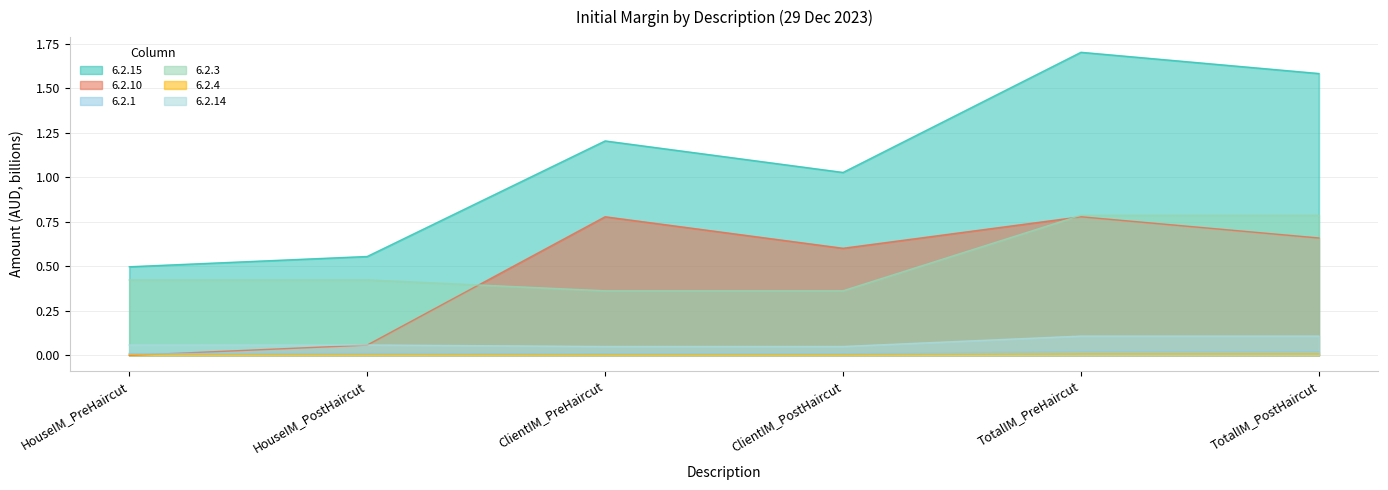

Which category has the lowest value across all series?

HouseIM_PreHaircut